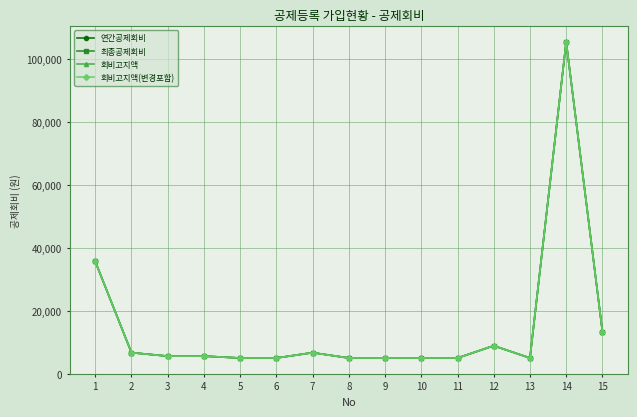

Does the chart have visible grid lines?

Yes